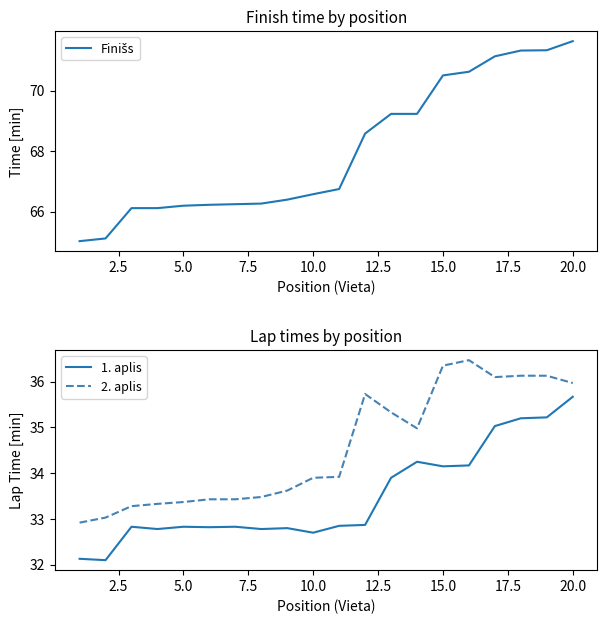

True or false: 2. aplis and 1. aplis intersect in this chart.

False